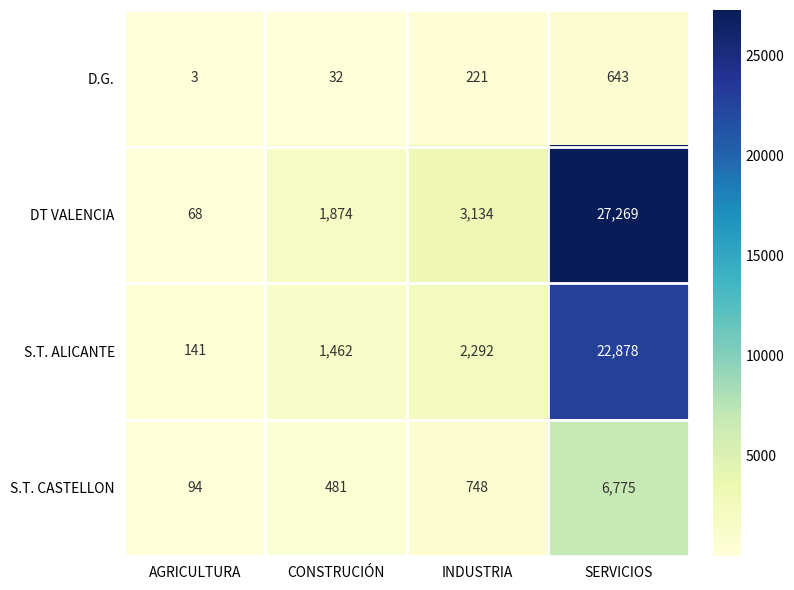

What is the difference between the maximum and minimum values in the S.T. ALICANTE series?

22737